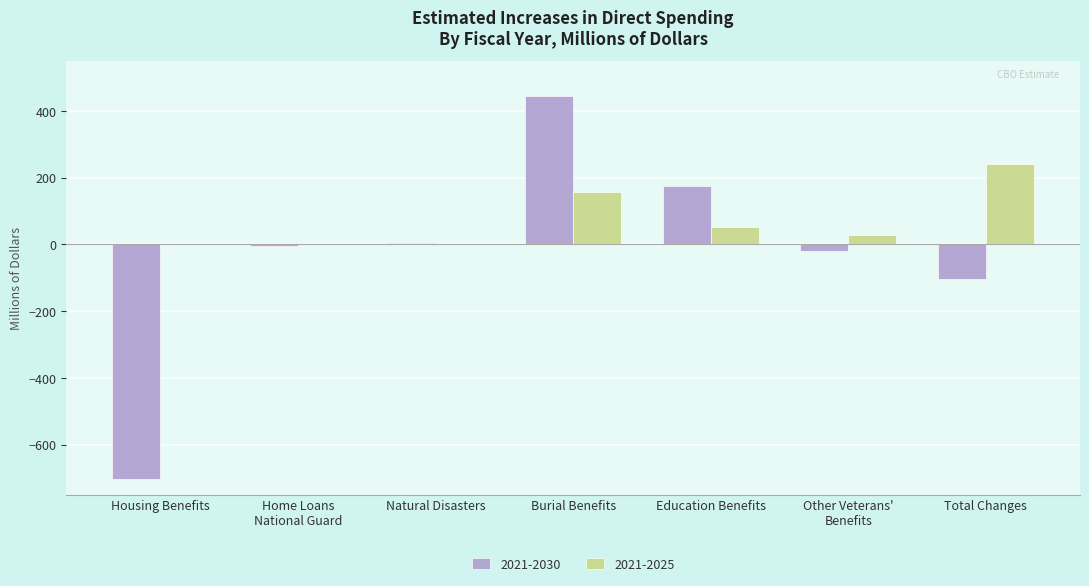

How many data points in 2021-2030 are above -5?

3